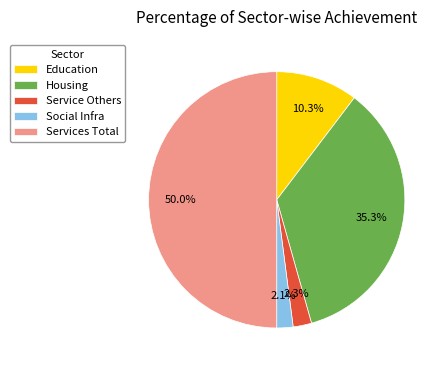

Is Service Others the majority of the pie?

No